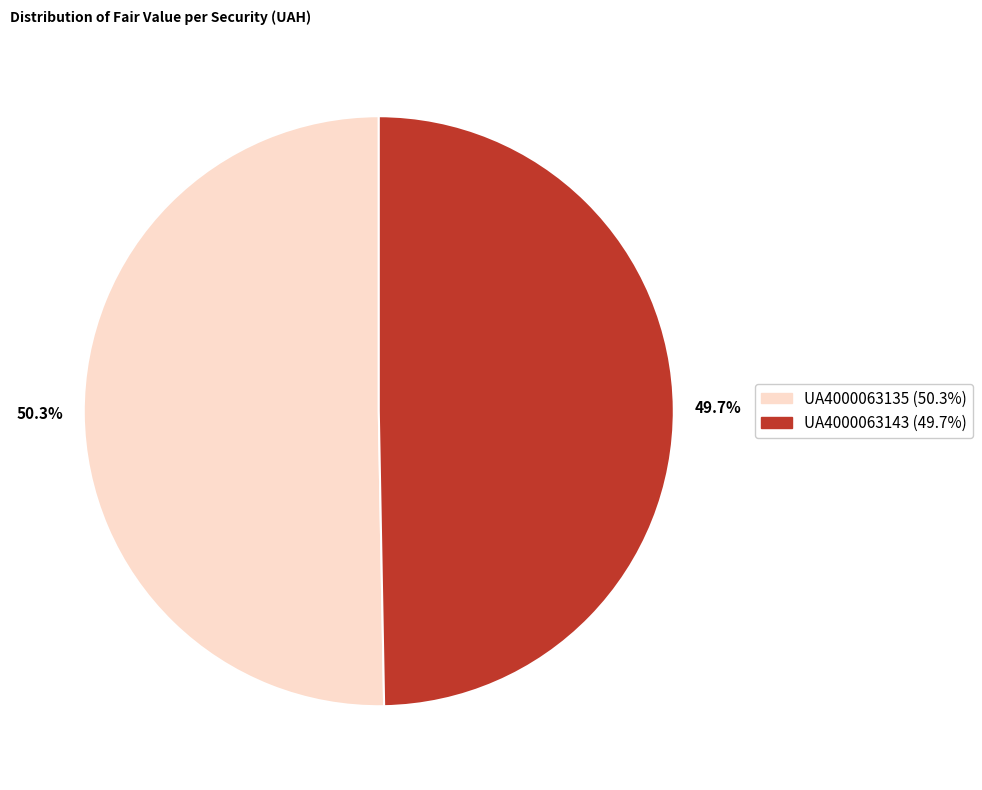

What percentage is the UA4000063143 slice, to the nearest percent?

50%